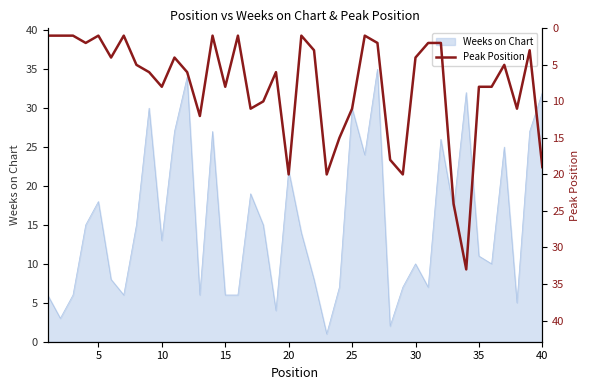

Does the chart have visible grid lines?

No